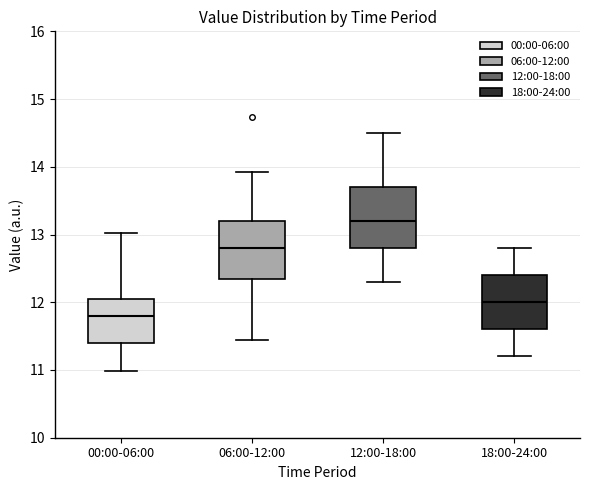

Reading left to right, transcribe this box plot: for each box, give where its median line is, the range the box spans, and where its two whiskers end, as read against the y-axis. The values are not printed on the chart, so give them approximately, as read against the axis.

00:00-06:00: median 11.8, box 11.4 to 12.1, whiskers 11.0 to 13.0
06:00-12:00: median 12.8, box 12.4 to 13.2, whiskers 11.5 to 13.9
12:00-18:00: median 13.2, box 12.8 to 13.7, whiskers 12.3 to 14.5
18:00-24:00: median 12.0, box 11.6 to 12.4, whiskers 11.2 to 12.8